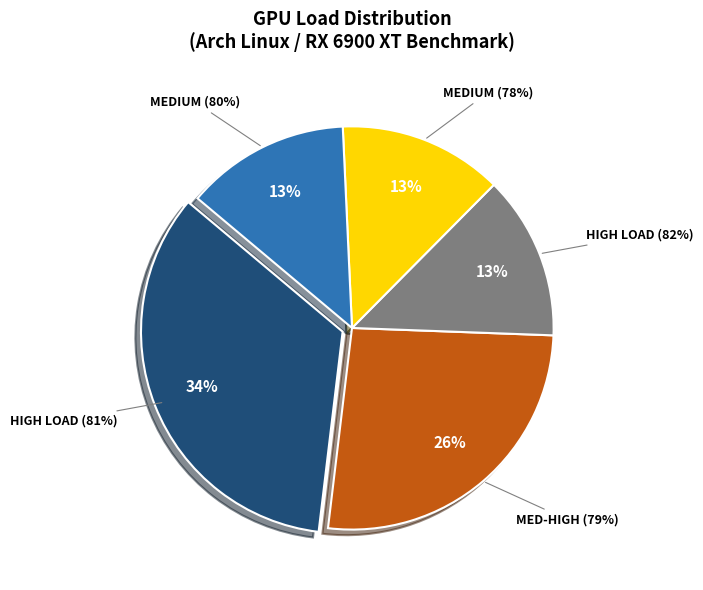

The 17 slice represents 1% of the pie. True or false?

False